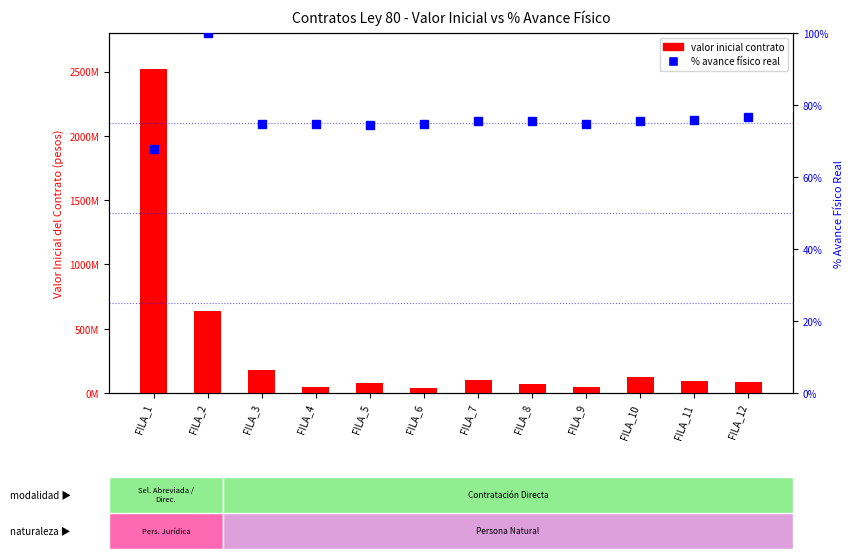

What is the total value across all series at FILA_3?

179000074.9